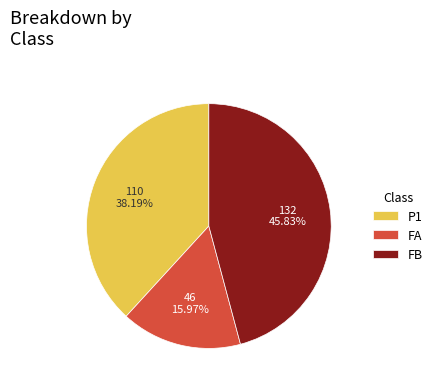

Rank the categories by value from lowest to highest.

FA, P1, FB